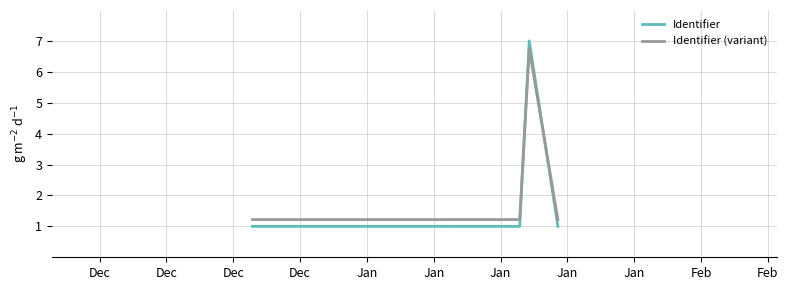

The value of Identifier (variant) at Dec is 0.6. True or false?

False